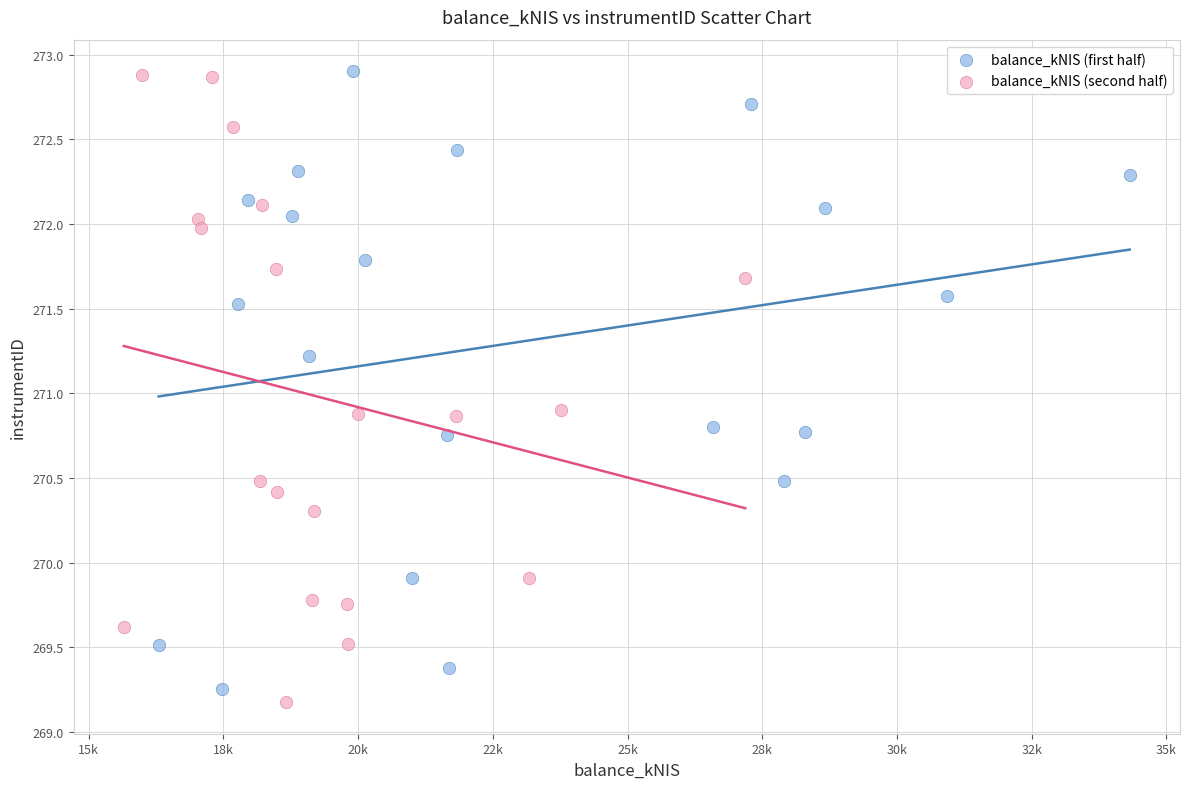

What are all the series names shown in the legend?

balance_kNIS (first half), balance_kNIS (second half)